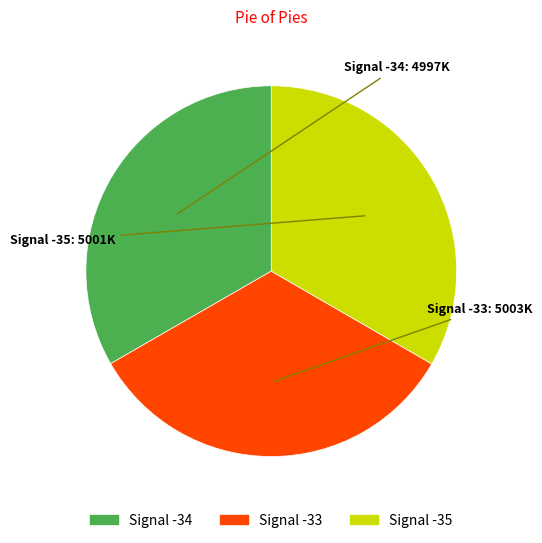

Does Signal -34 represent more than half of the total?

No